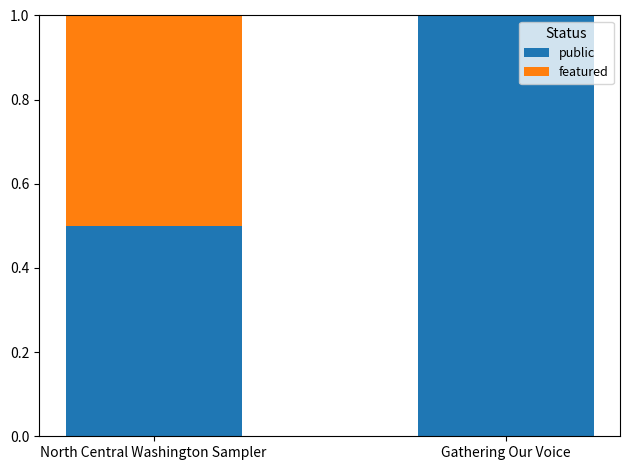

What is the approximate value of public at North Central Washington Sampler?

0.5